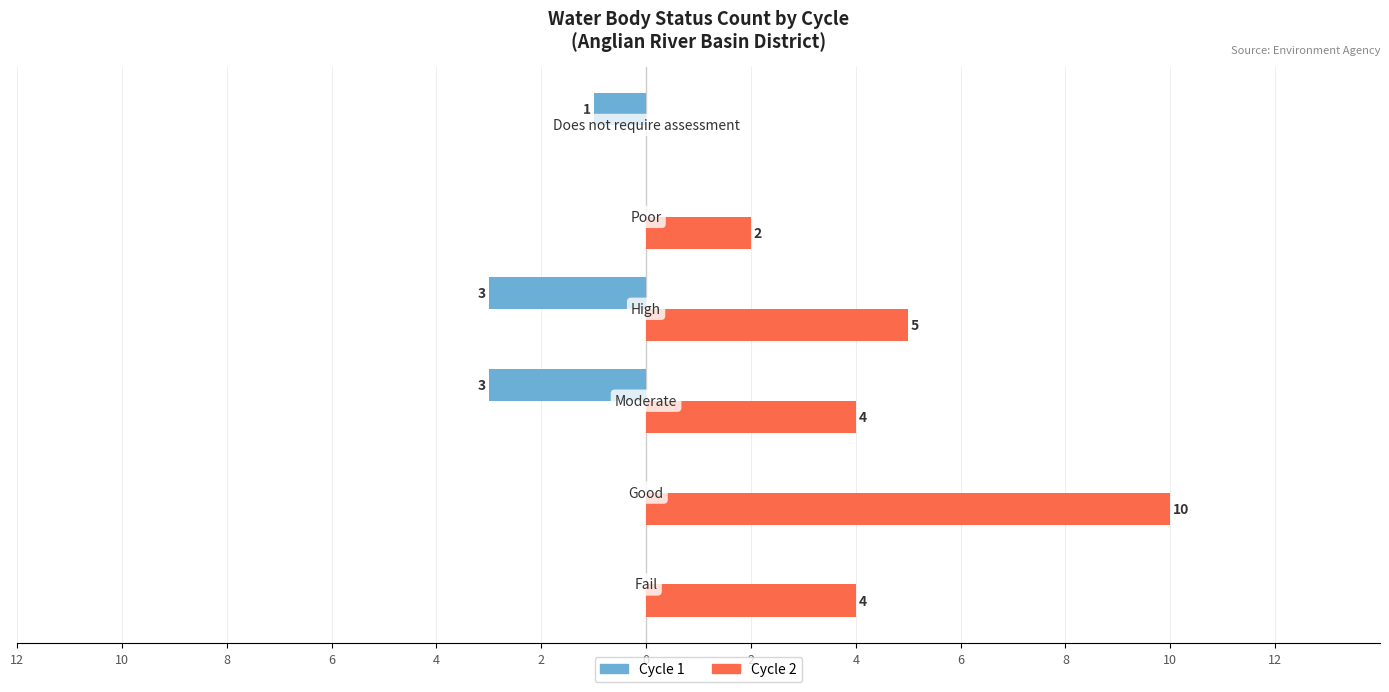

What is the value of the Cycle 2 bar at the 5th from the left?

2